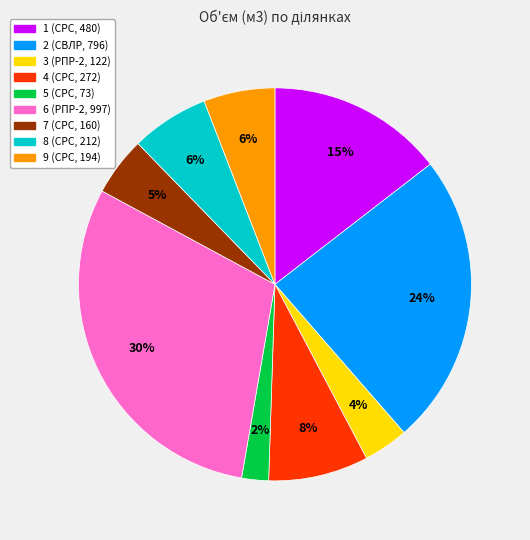

To the nearest percent, what percentage of the pie is 6 (РПР-2, 997)?

30%